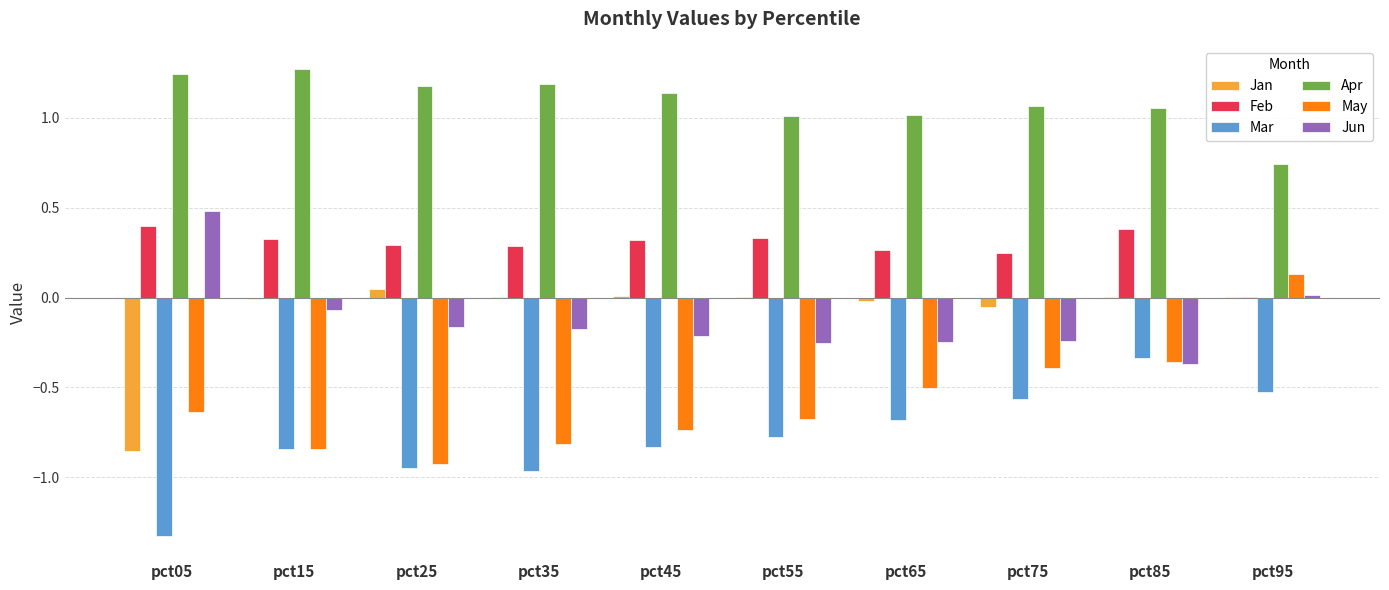

How many data points does each series have?

10